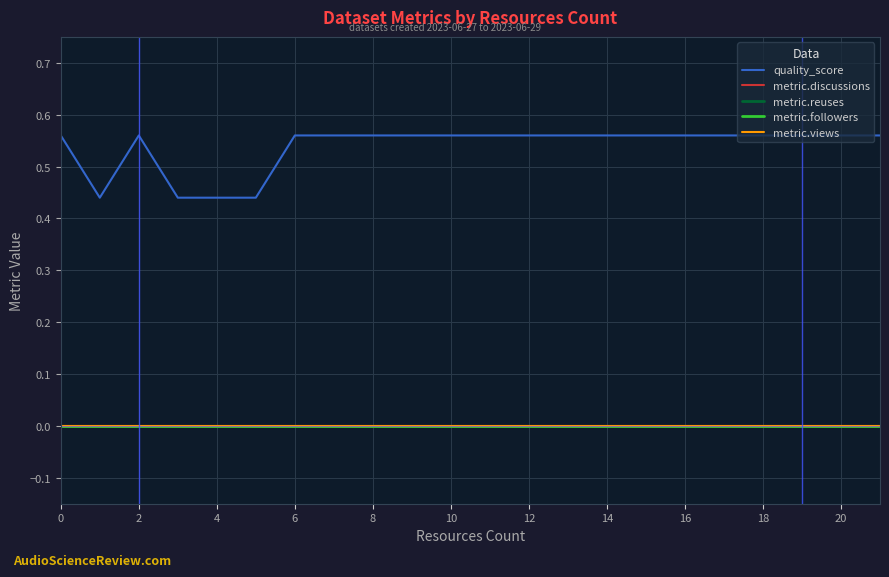

Does the chart display data point markers on the line(s)?

No